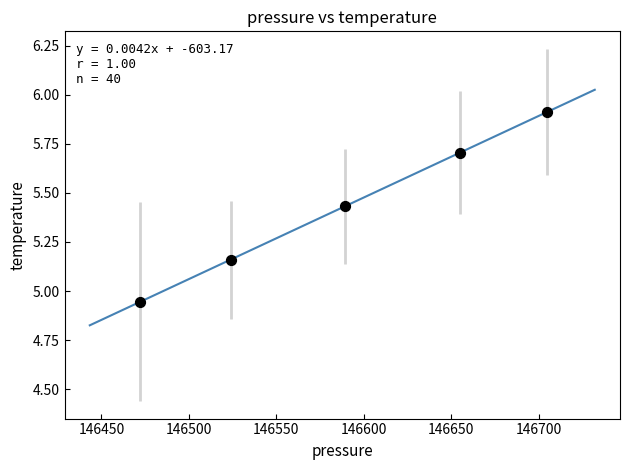

What is the average X value?

146589.1